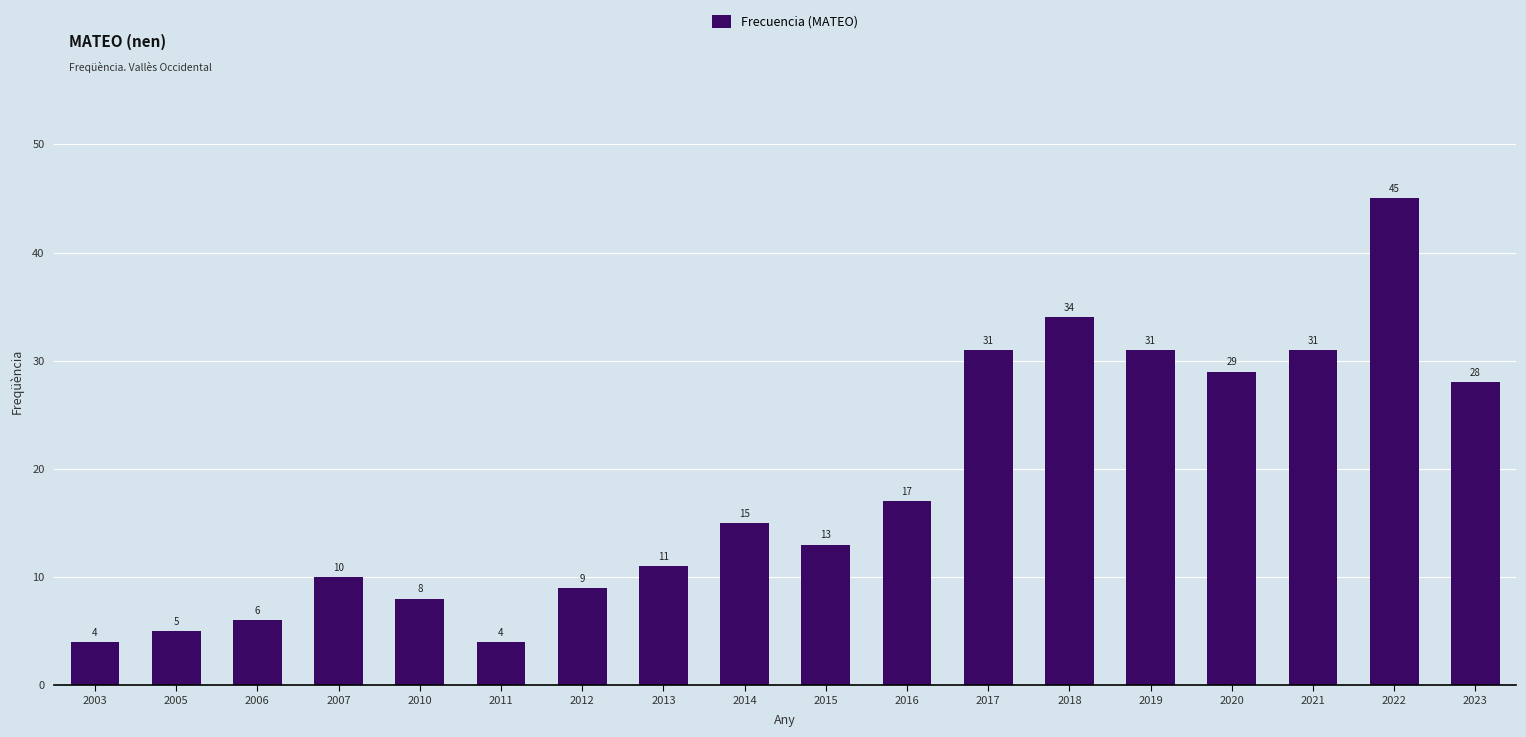

Does the chart contain any negative values?

No